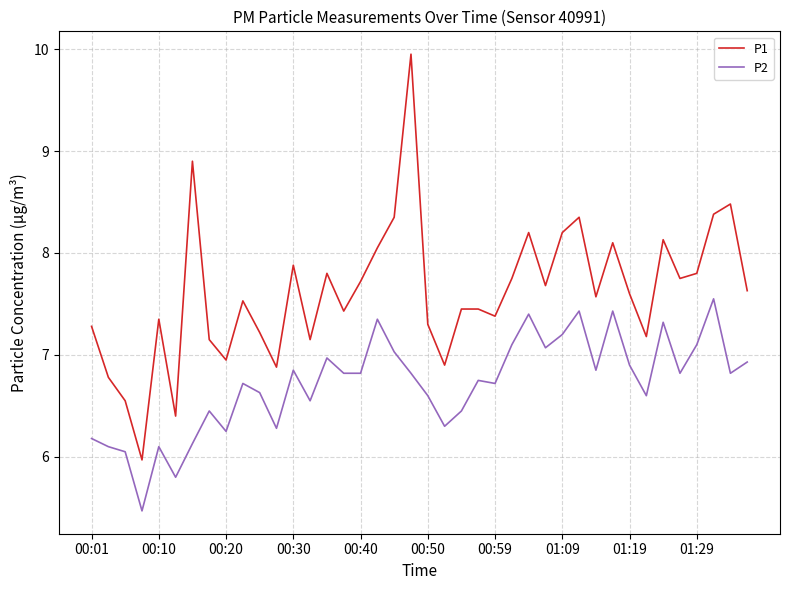

True or false: P1 and P2 intersect in this chart.

False